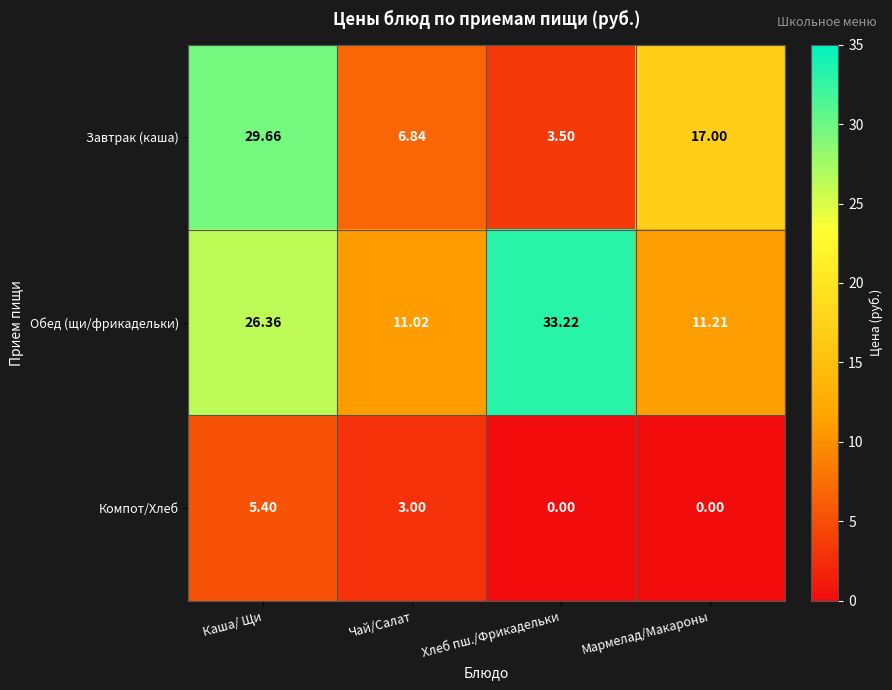

At which label does Обед (щи/фрикадельки) reach its peak?

Хлеб пш./Фрикадельки